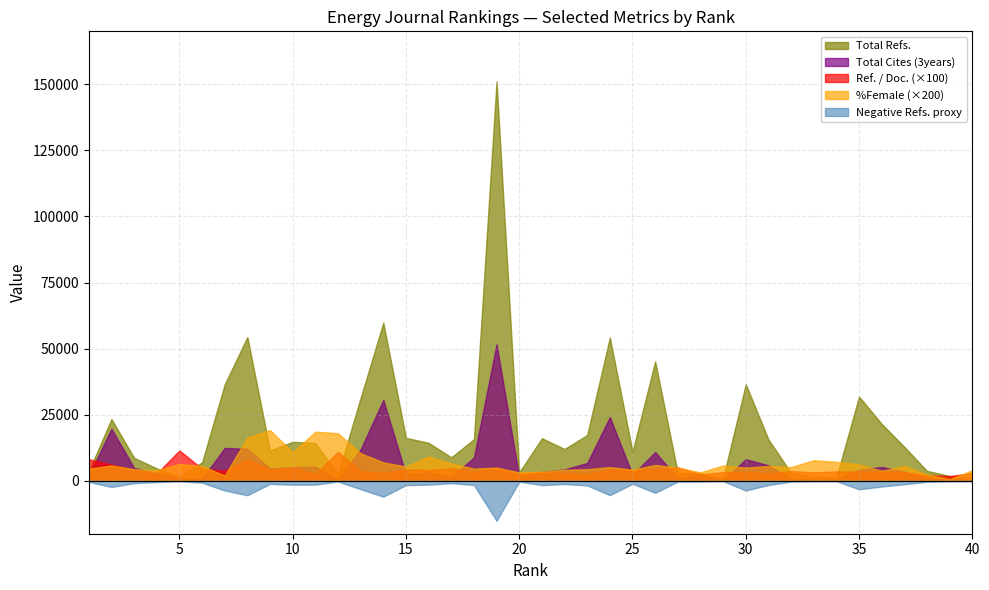

At which label is Total Cites (3years) closest to 25934?

24